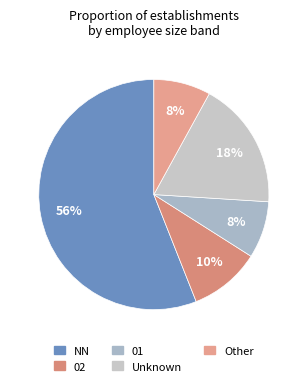

Which category accounts for the majority?

NN